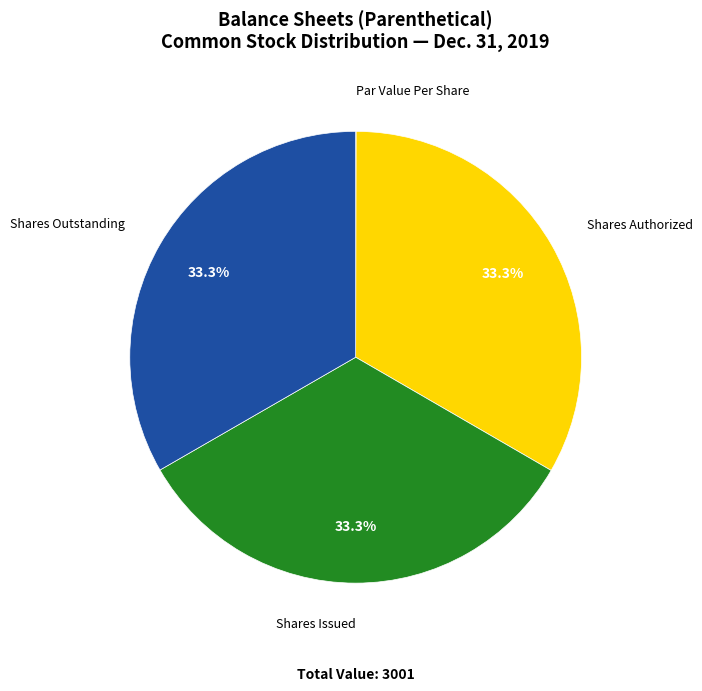

The Shares Issued slice represents 39% of the pie. True or false?

False